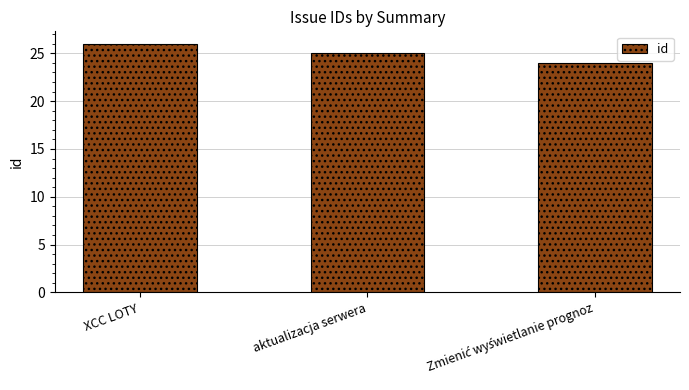

Where does the data first go above 25?

XCC LOTY